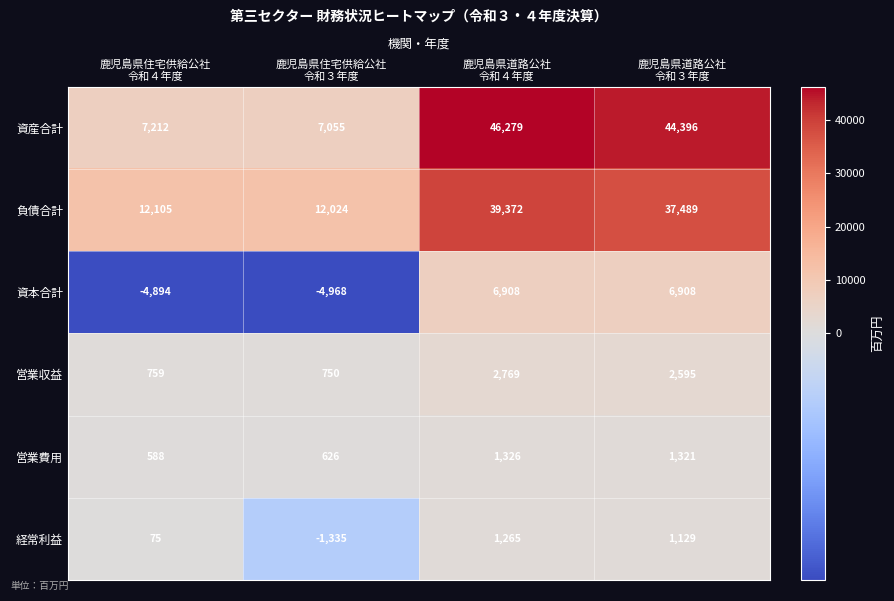

List the series in order of their peak value, lowest first.

経常利益, 営業費用, 営業収益, 資本合計, 負債合計, 資産合計